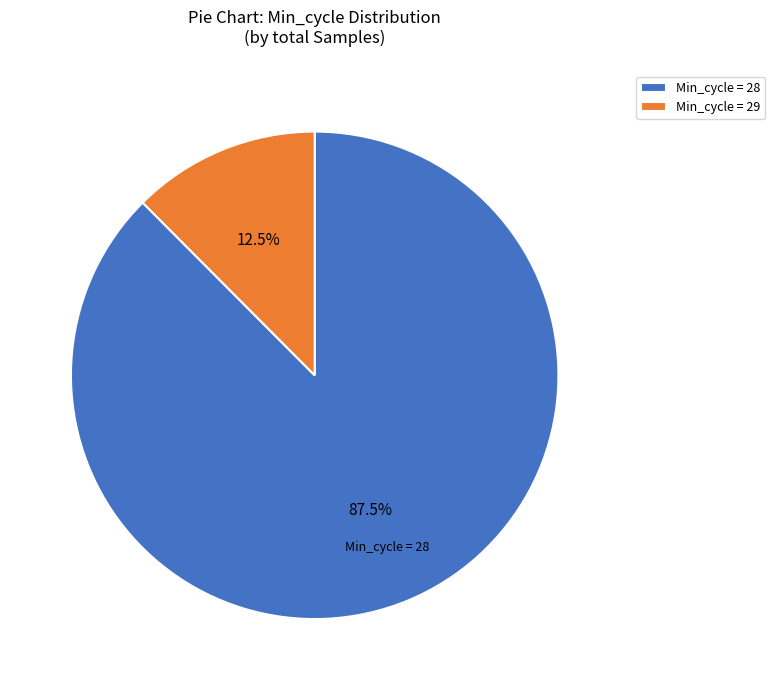

Which has a higher value, Min_cycle = 29 or Min_cycle = 28?

Min_cycle = 28